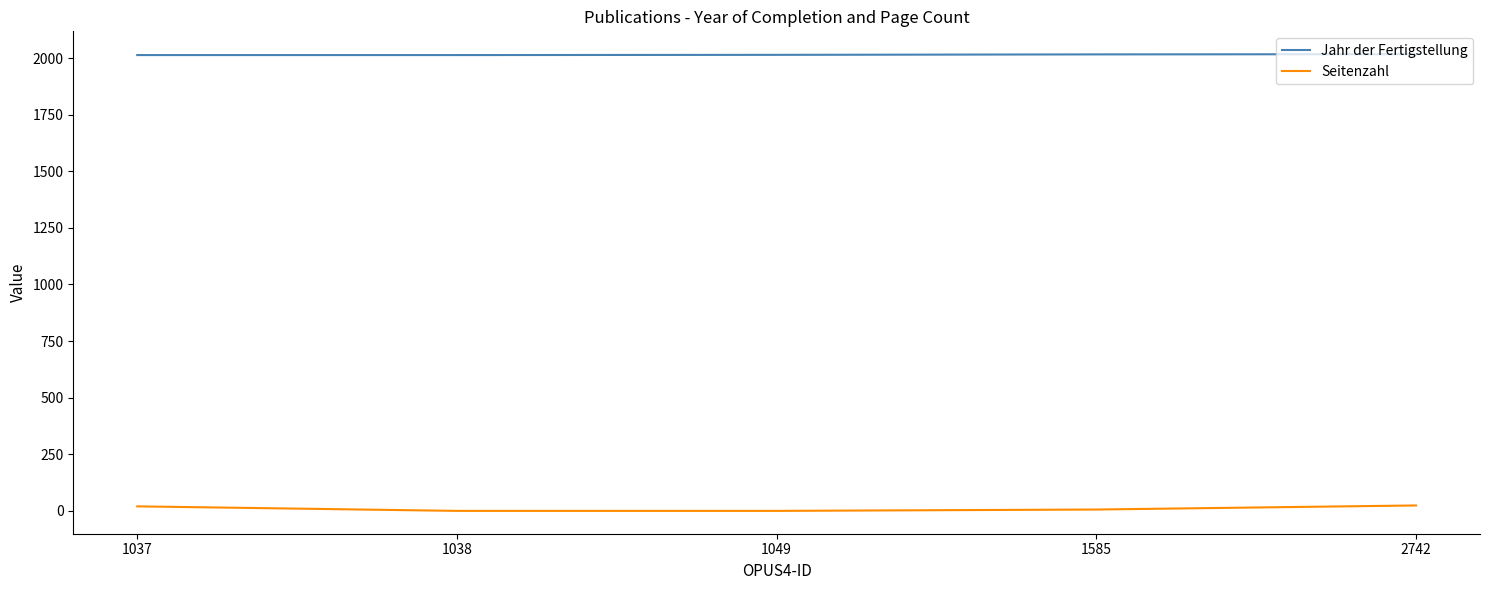

Does the chart have visible grid lines?

No